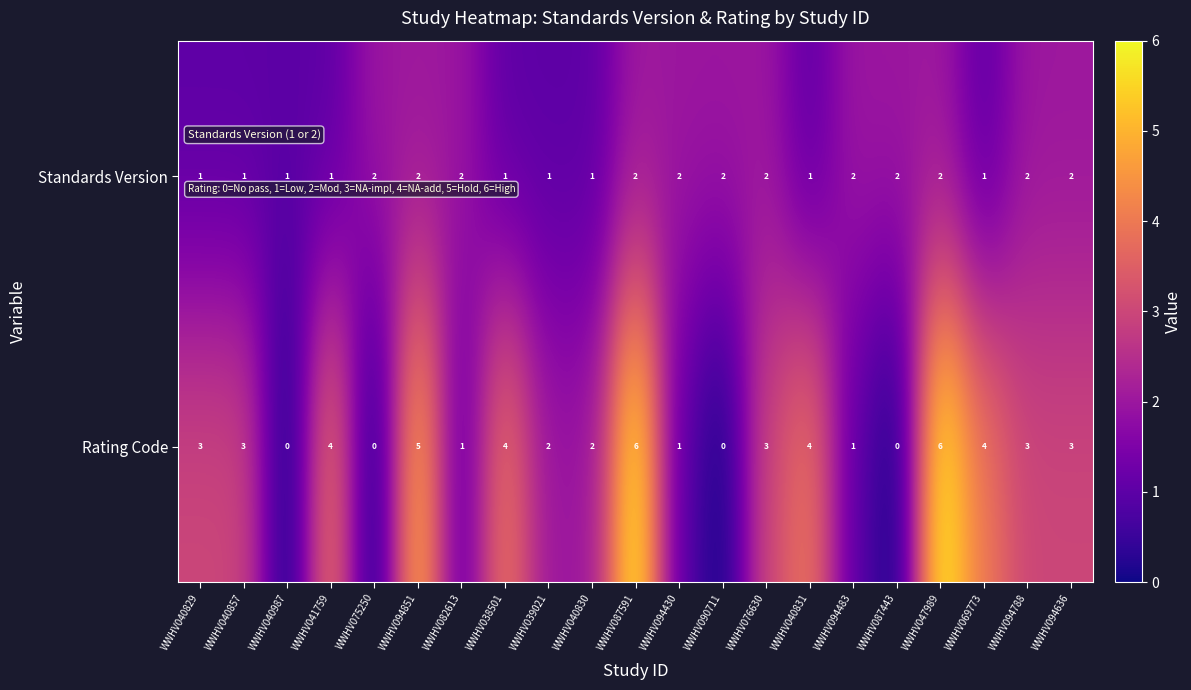

What is the average value of the Rating Code series?

3